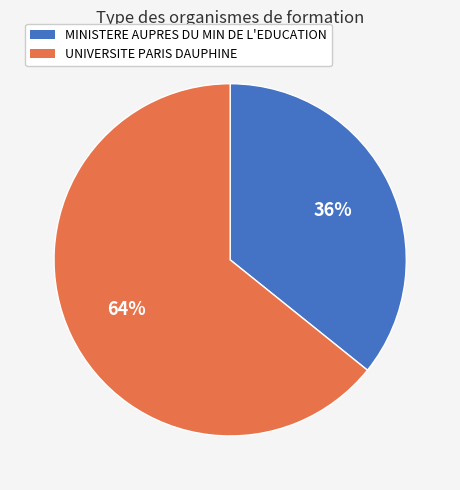

Is there any slice that represents more than half of the pie?

Yes